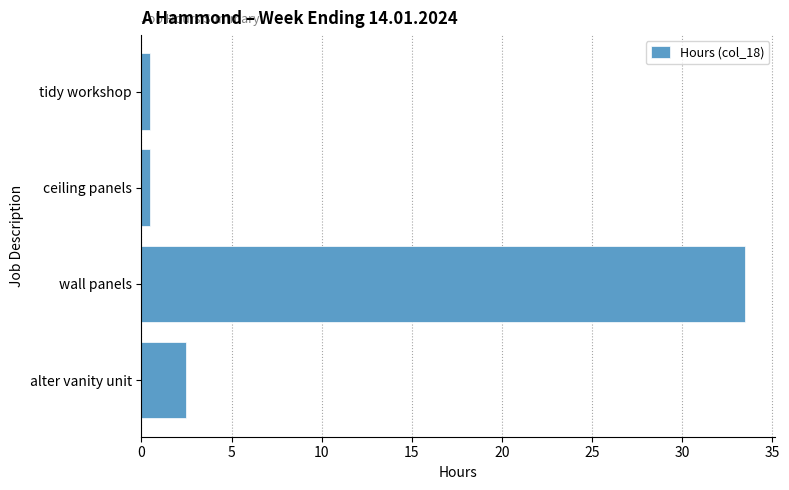

Does the chart contain any negative values?

No